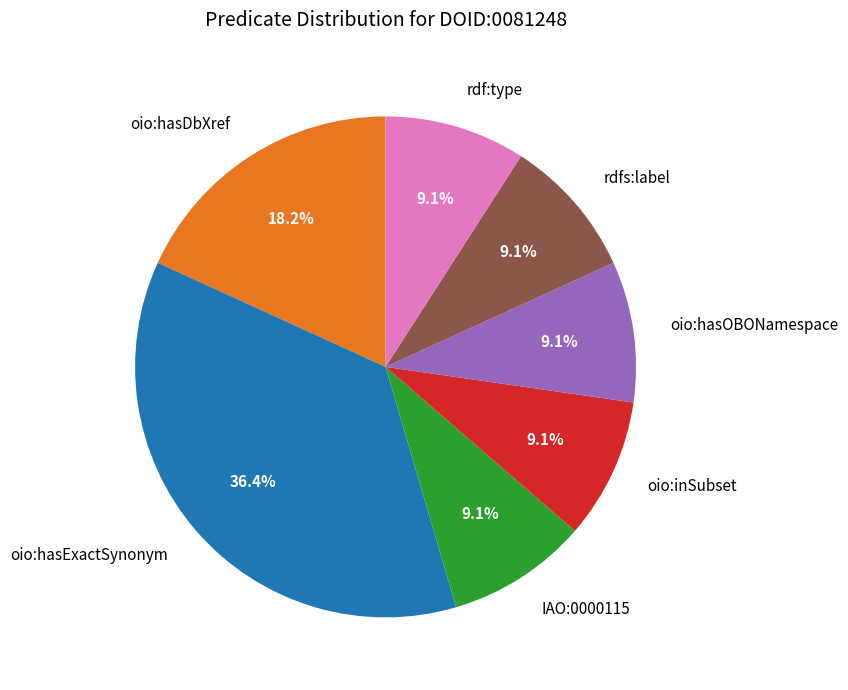

To the nearest percent, what is the average slice percentage?

14%